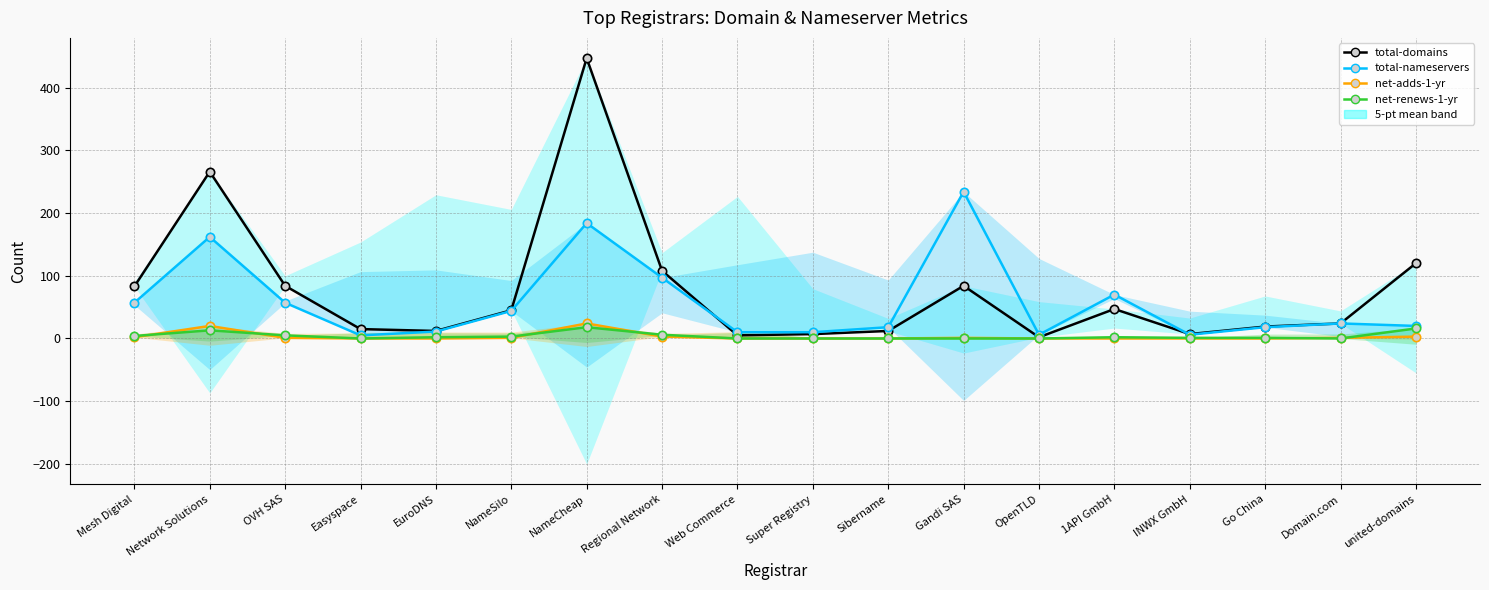

Rank the series by their maximum value, from lowest to highest.

net-renews-1-yr, net-adds-1-yr, total-nameservers, total-domains